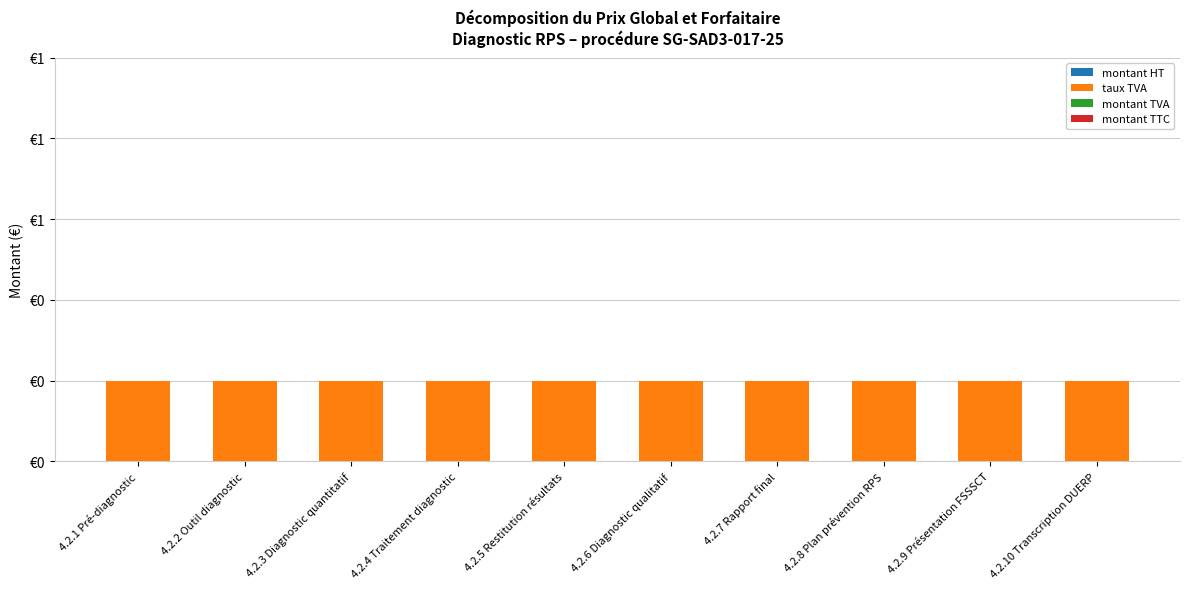

What is the label of the 6th bar from the left?

4.2.6 Diagnostic qualitatif